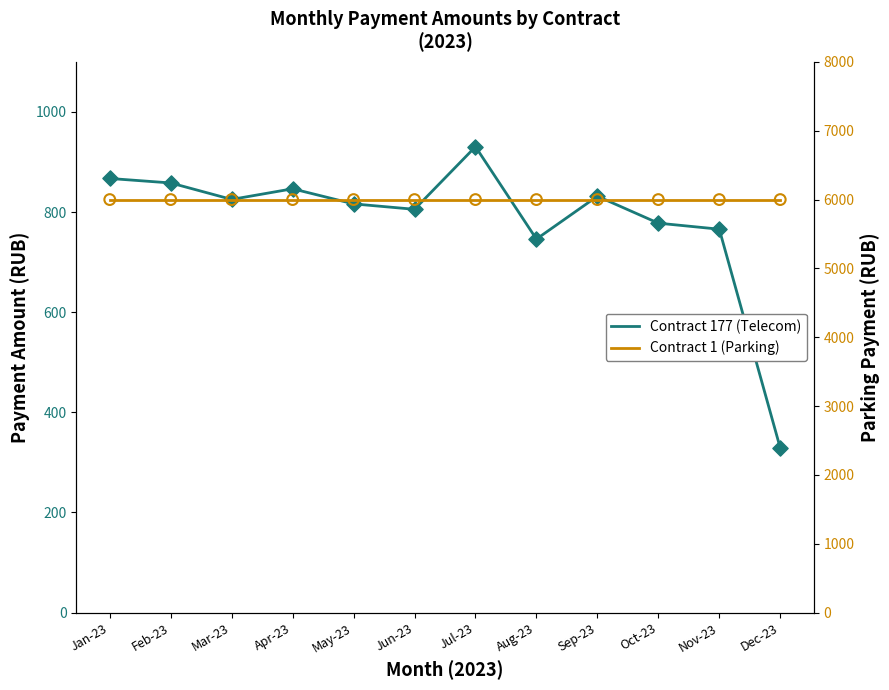

At which category is the sum across all series the highest?

Jul-23